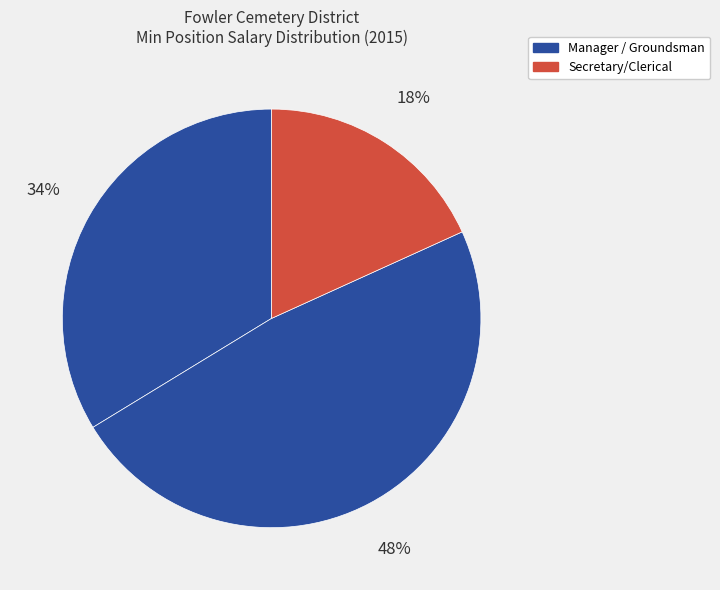

Is there a majority slice in this chart?

No